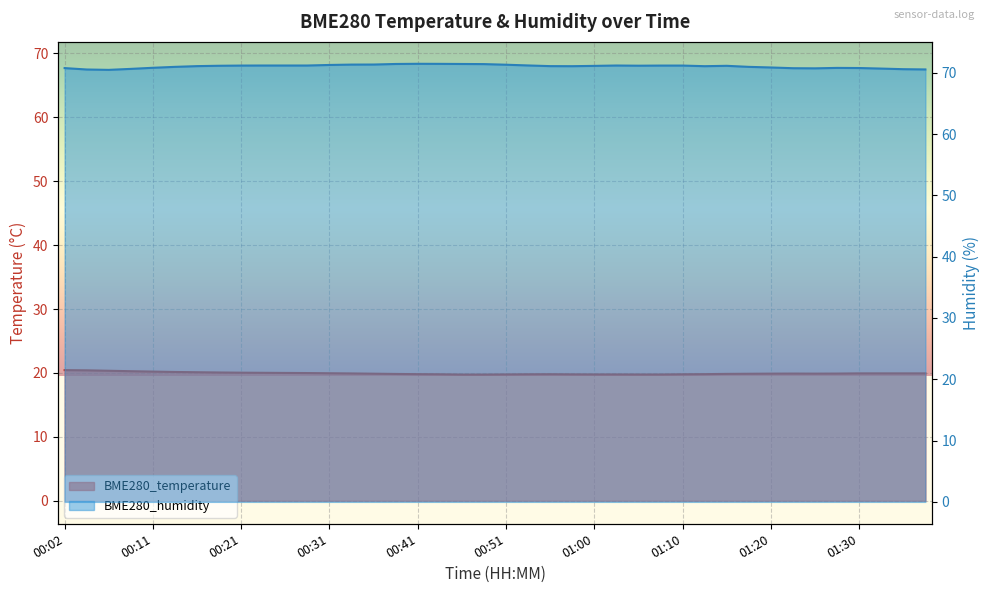

At which category is the sum across all series the highest?

00:38